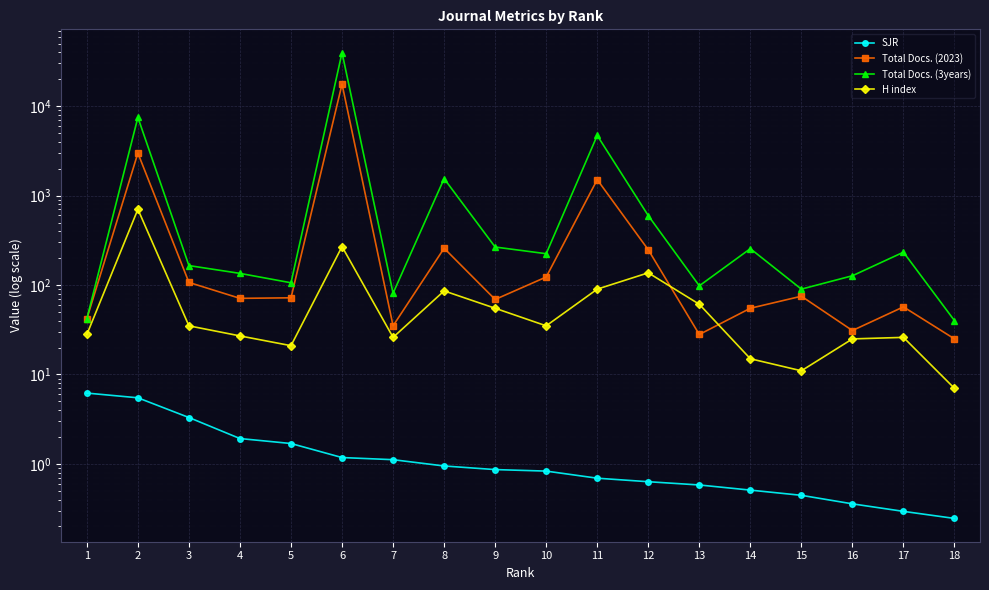

Reading left to right, extract all data points from this chart.

SJR: 6.2	5.5	3.3	1.9	1.7	1.2	1.1	0.9	0.9	0.8	0.7	0.6	0.6	0.5	0.4	0.4	0.3	0.2
Total Docs. (2023): 42.0	2986.0	107.0	71.0	72.0	17624.0	35.0	258.0	69.0	123.0	1507.0	248.0	28.0	55.0	75.0	31.0	57.0	25.0
Total Docs. (3years): 42.0	7482.0	165.0	135.0	106.0	39649.0	81.0	1547.0	266.0	224.0	4699.0	597.0	98.0	255.0	90.0	127.0	233.0	40.0
H index: 28.0	703.0	35.0	27.0	21.0	269.0	26.0	86.0	55.0	35.0	90.0	137.0	61.0	15.0	11.0	25.0	26.0	7.0